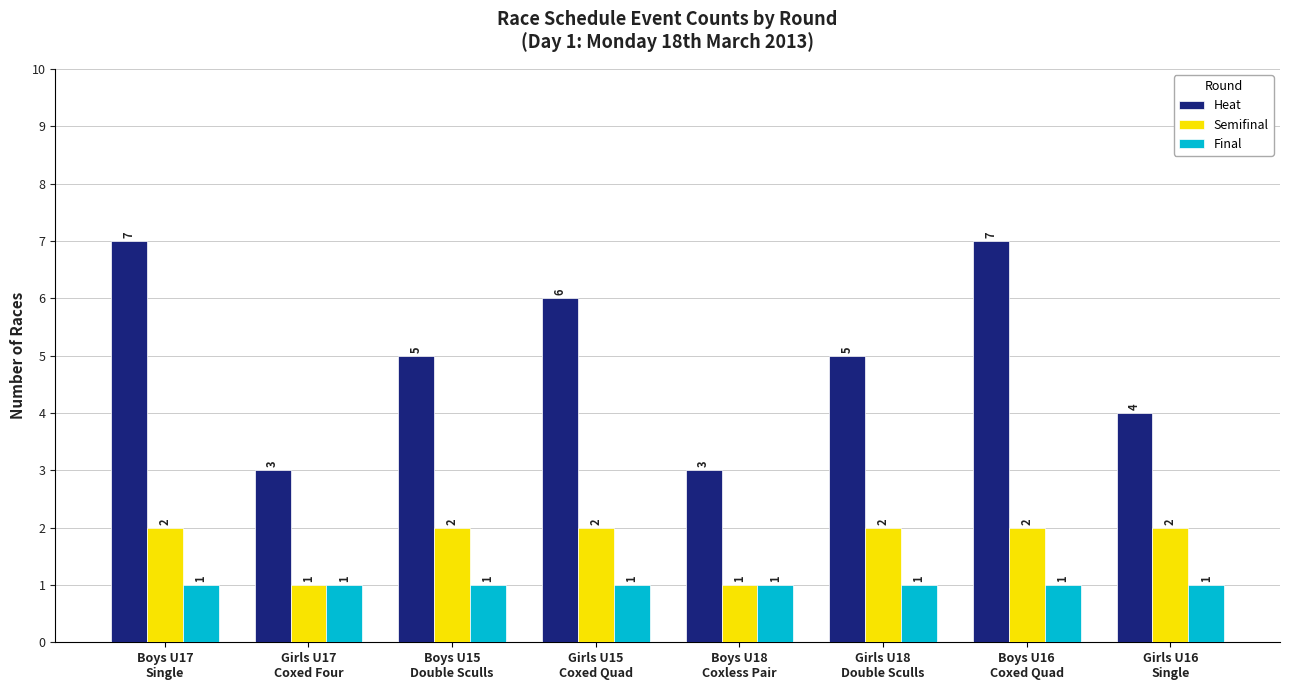

What is the total value across all series at Boys U15
Double Sculls?

8